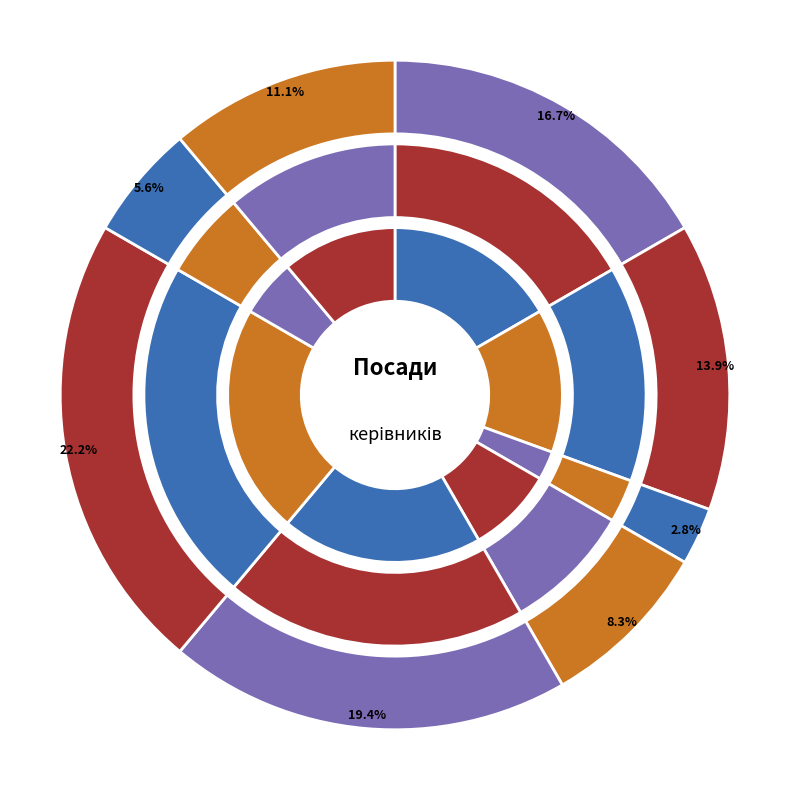

What percentage is the В.о. директора slice, to the nearest percent?

17%